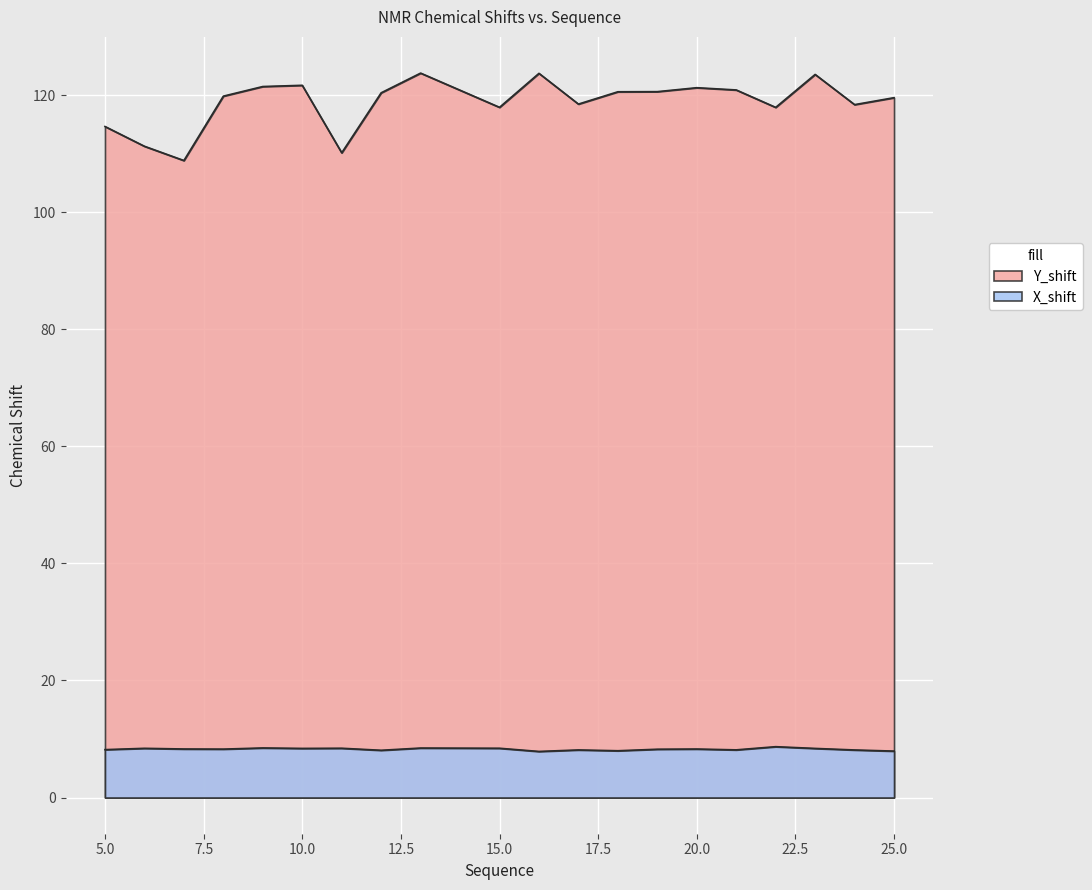

At which category does X_shift reach its first local valley?

8